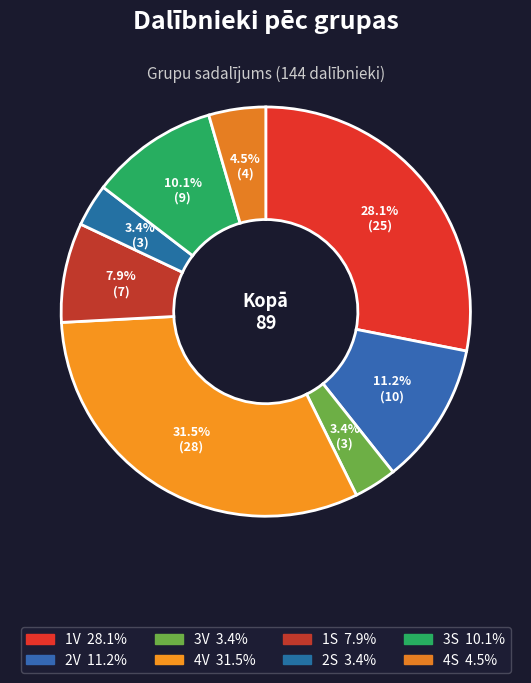

How many slices are in this pie chart?

8